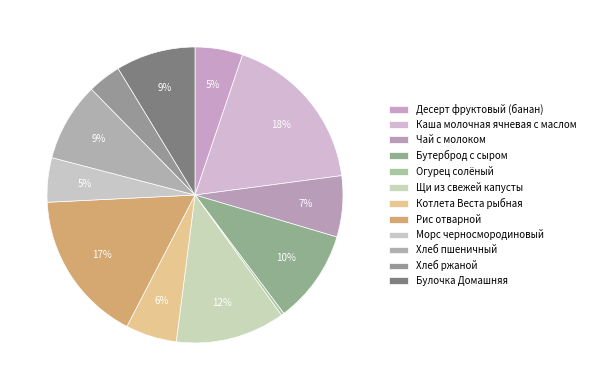

How many slices are in this pie chart?

12